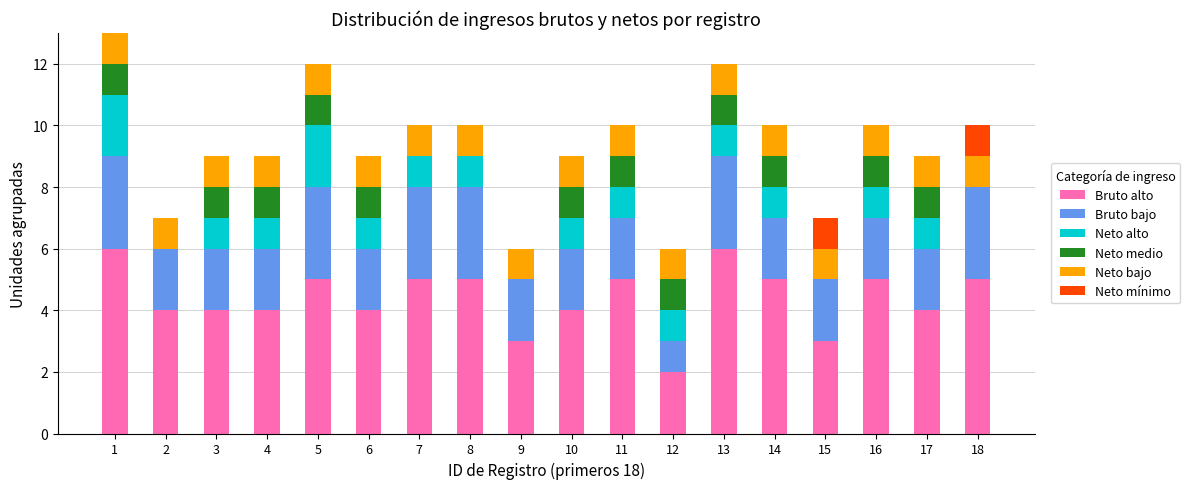

How many series are shown in this chart?

6